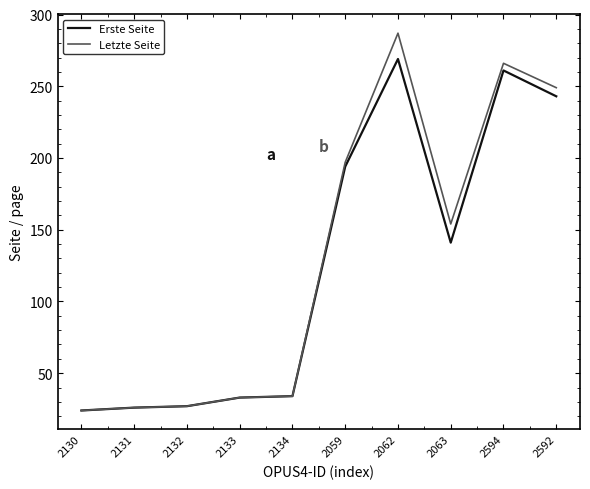

At which category is the sum across all series the highest?

2062